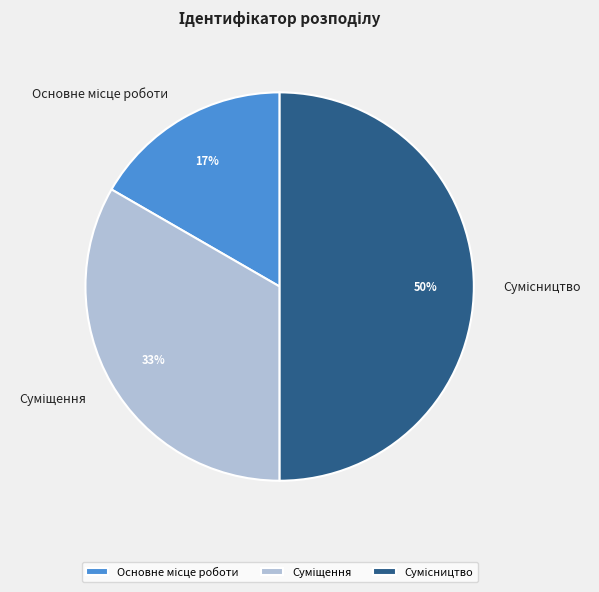

How many slices are in this pie chart?

3